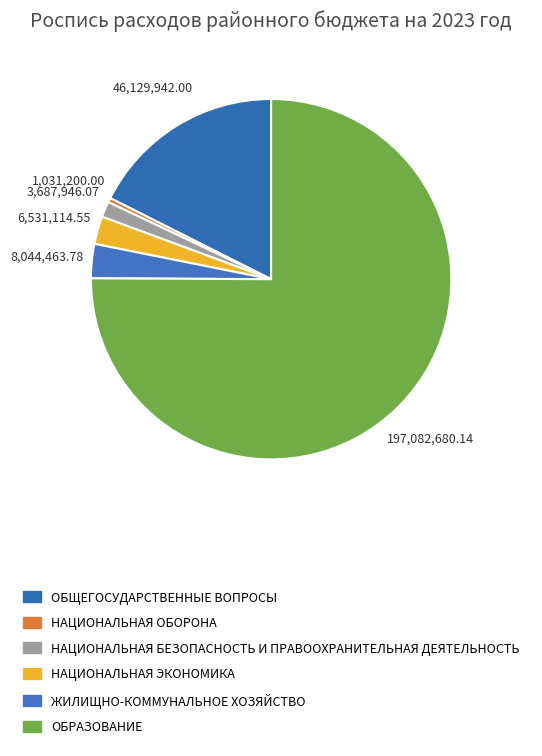

How many slices are in this pie chart?

6